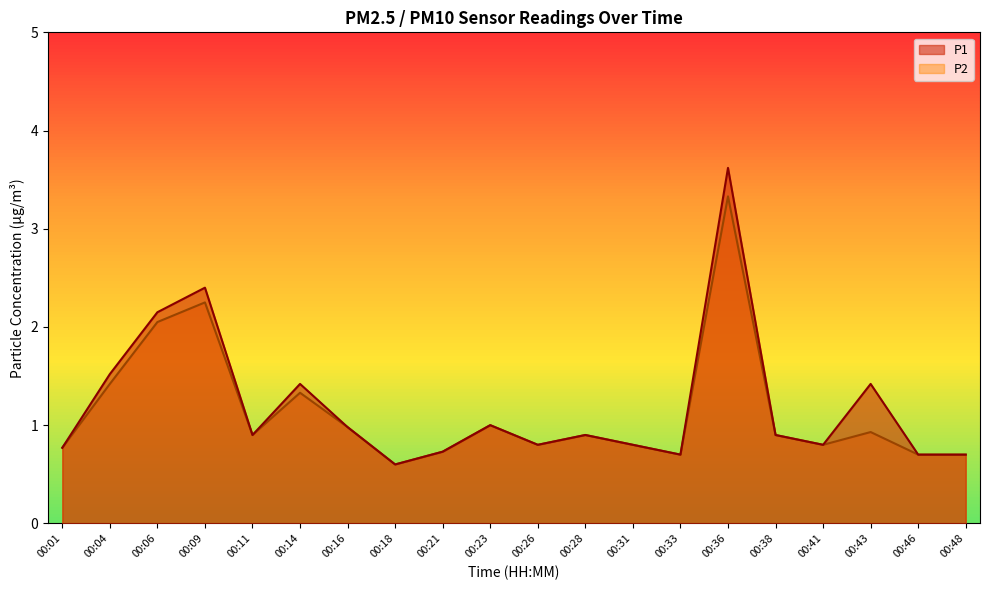

Reading right to left, extract all data points from this chart.

P1: 00:48=0.7	00:46=0.7	00:43=1.4	00:41=0.8	00:38=0.9	00:36=3.6	00:33=0.7	00:31=0.8	00:28=0.9	00:26=0.8	00:23=1.0	00:21=0.7	00:18=0.6	00:16=1.0	00:14=1.4	00:11=0.9	00:09=2.4	00:06=2.1	00:04=1.5	00:01=0.8
P2: 00:48=0.7	00:46=0.7	00:43=0.9	00:41=0.8	00:38=0.9	00:36=3.3	00:33=0.7	00:31=0.8	00:28=0.9	00:26=0.8	00:23=1.0	00:21=0.7	00:18=0.6	00:16=1.0	00:14=1.3	00:11=0.9	00:09=2.2	00:06=2.0	00:04=1.4	00:01=0.8